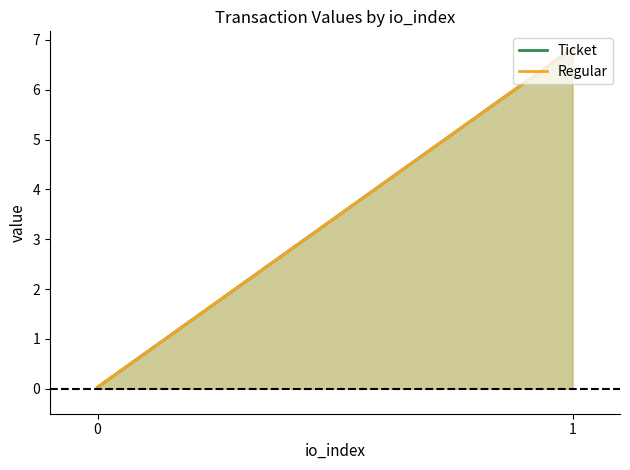

At which label does Regular first exceed 6?

1